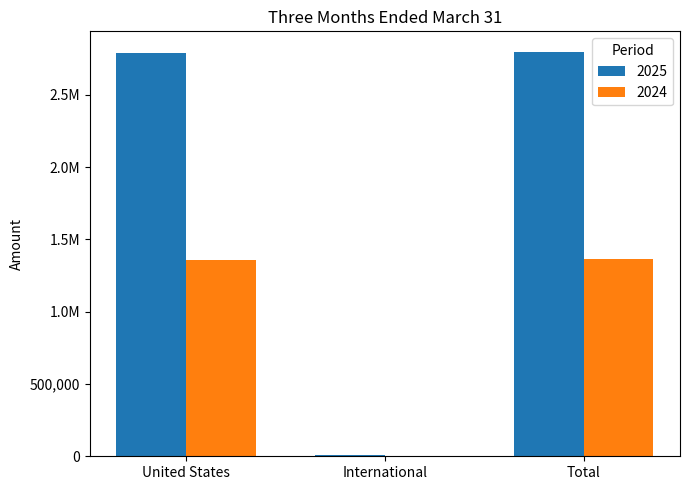

Does the chart contain stacked bars?

No